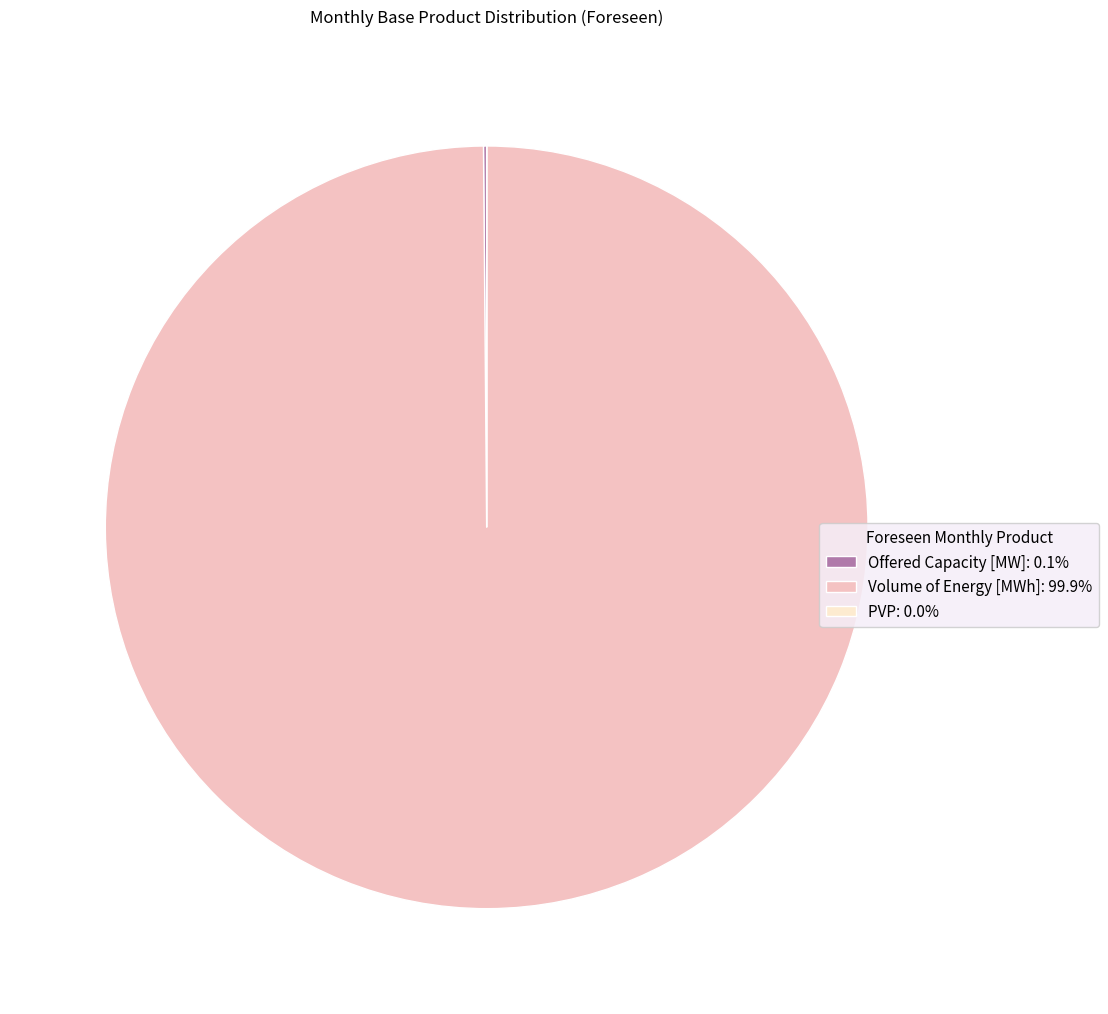

Is Volume of Energy [MWh]: 99.9% the majority of the pie?

Yes